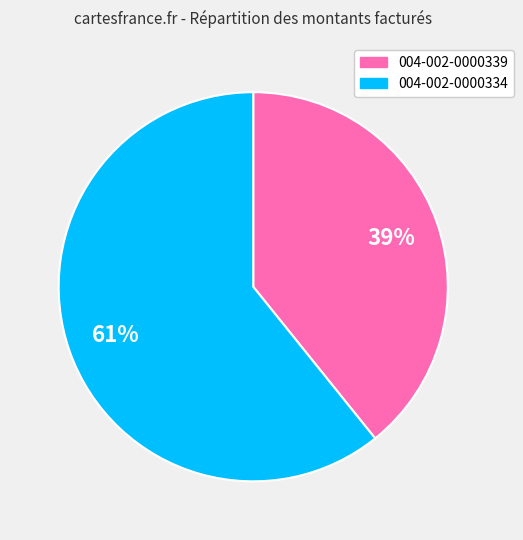

What is the smallest slice in the pie chart?

004-002-0000339